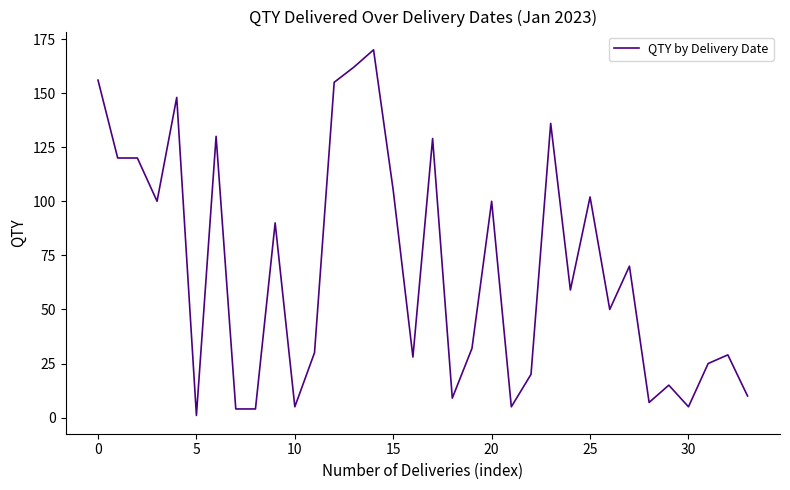

What is the difference between the maximum and minimum values?

169